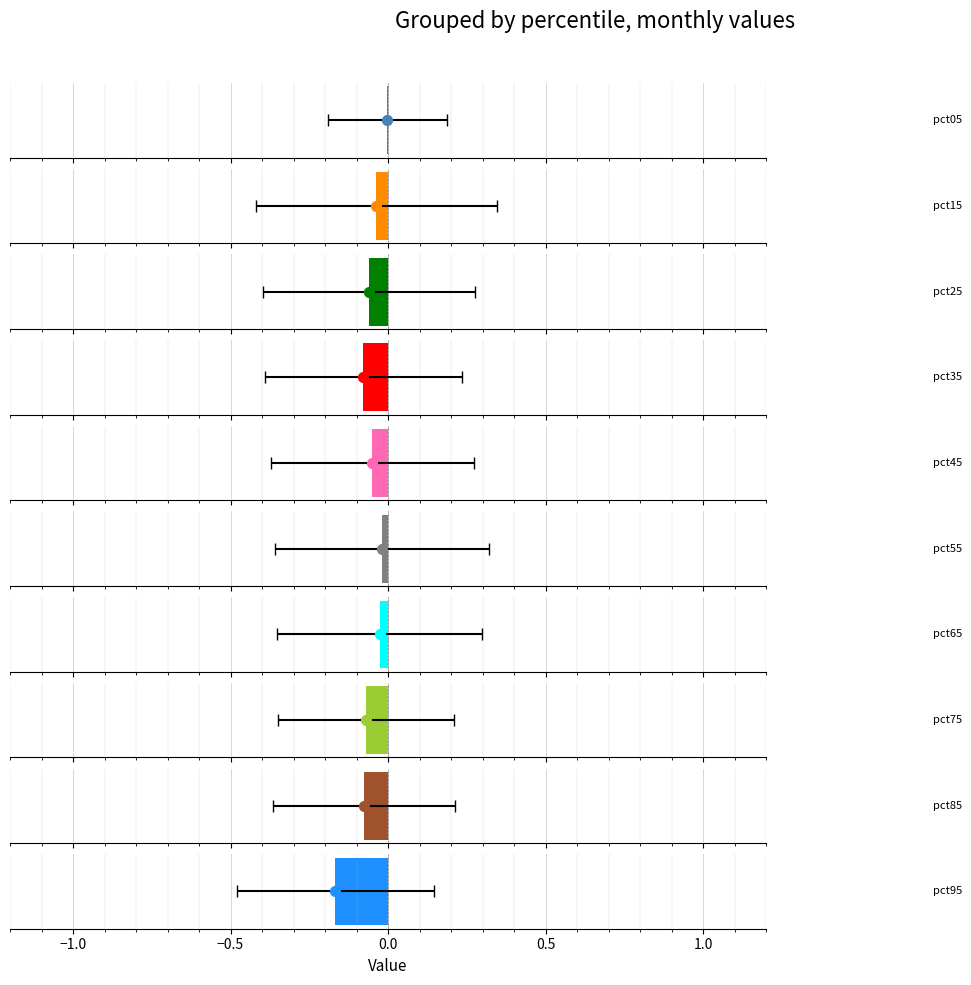

At which category is the sum across all series the highest?

pct05